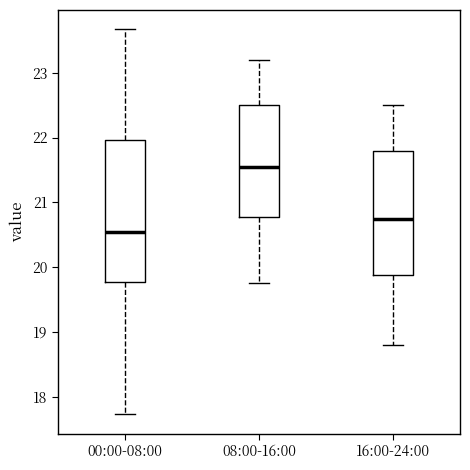

Where does the lower whisker of the box for 16:00-24:00 end on the y-axis? The values are not printed on the chart, so give them approximately, as read against the axis.

18.8